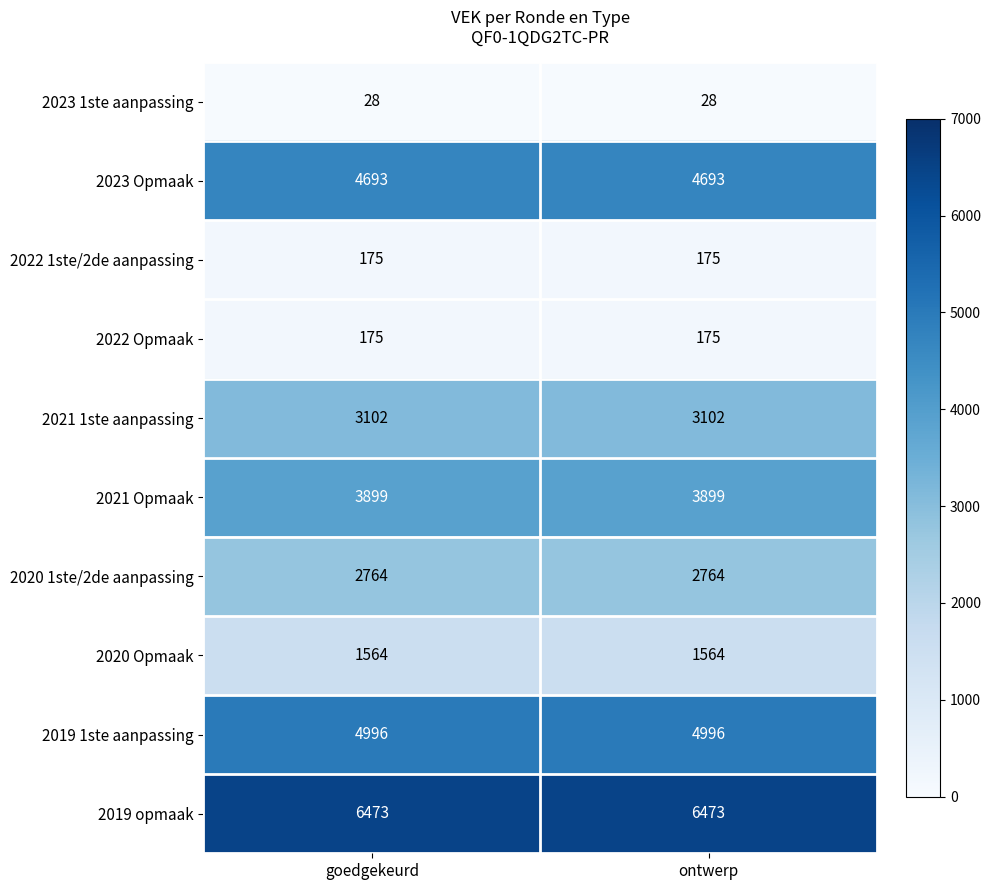

What is the total value across all series at goedgekeurd?

27869